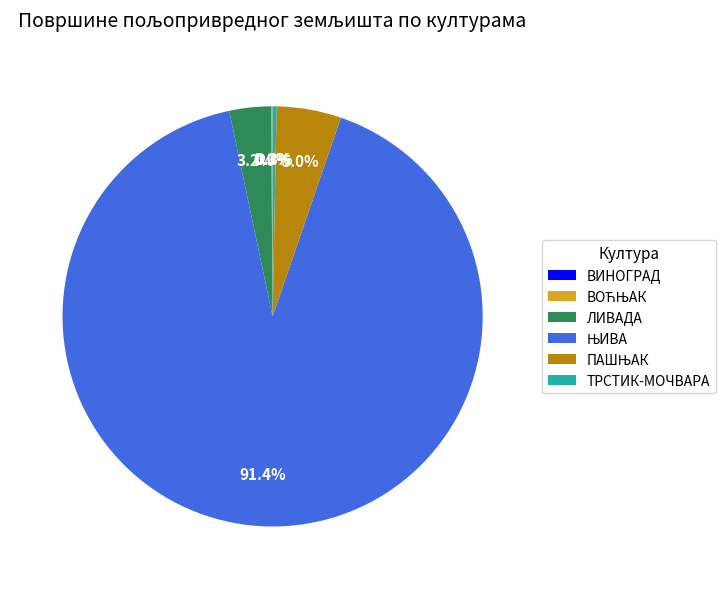

Is there a majority slice in this chart?

Yes